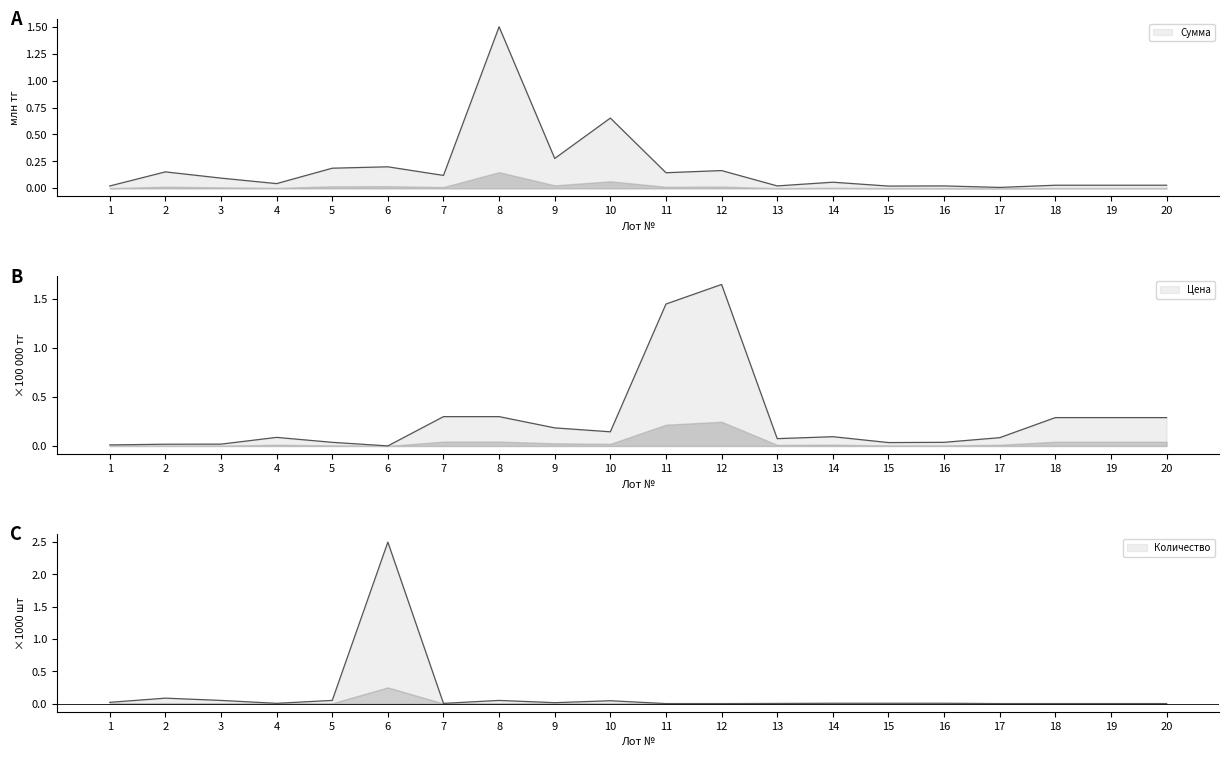

What is the difference between the maximum and minimum values in the Количество series?

2.5